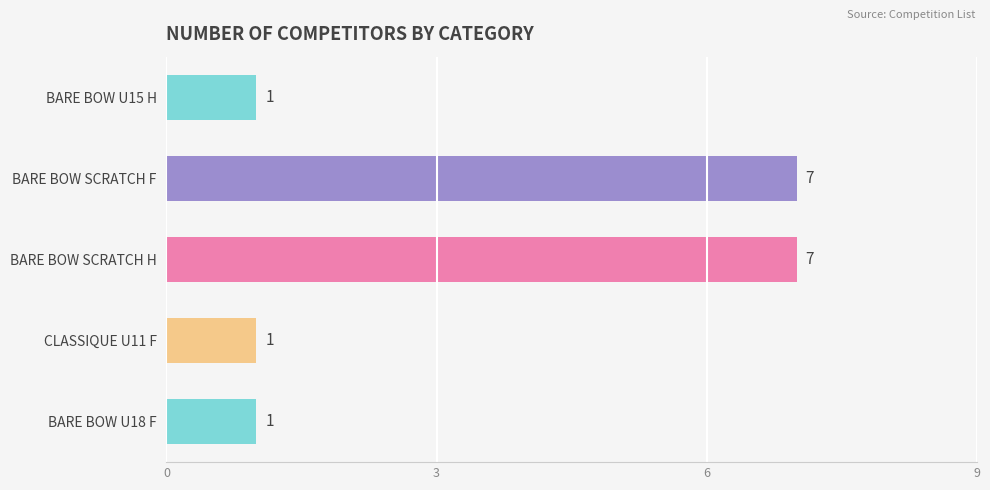

Reading top to bottom, extract all data points from this chart.

BARE BOW U15 H=1	BARE BOW SCRATCH F=7	BARE BOW SCRATCH H=7	CLASSIQUE U11 F=1	BARE BOW U18 F=1